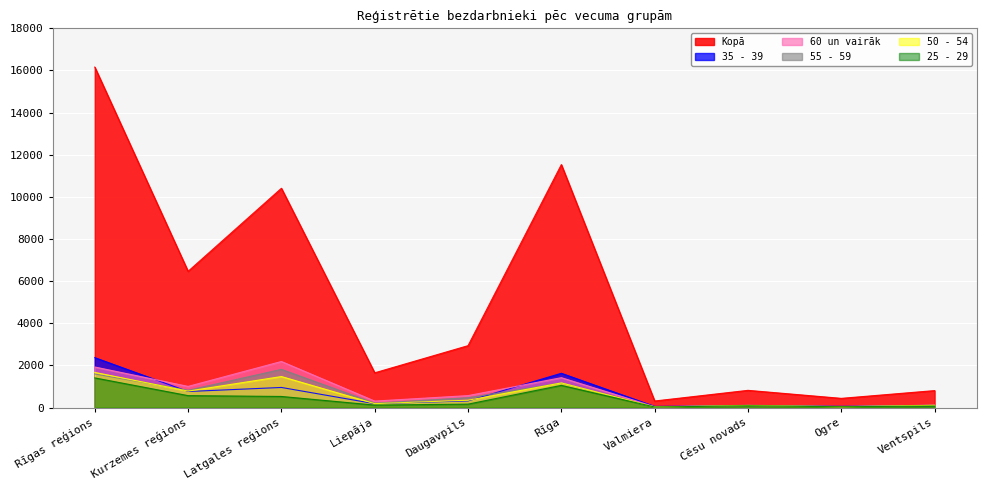

Does the chart display data point markers on the line(s)?

No